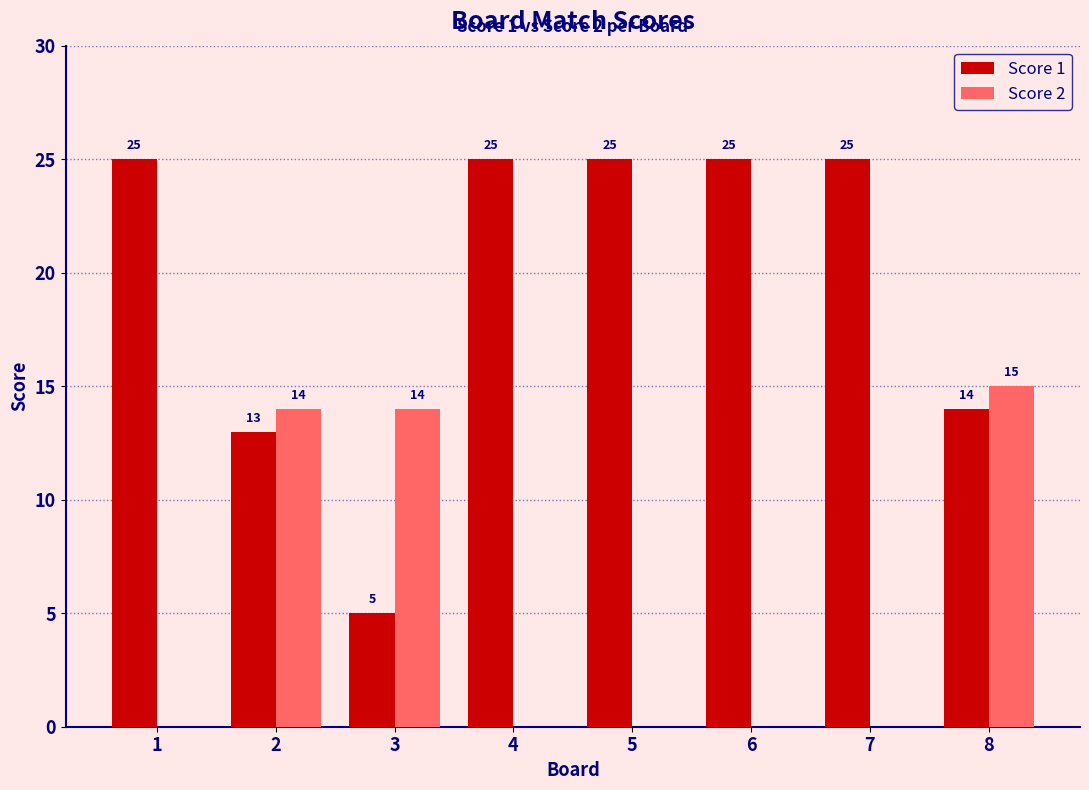

Does the chart contain stacked bars?

No